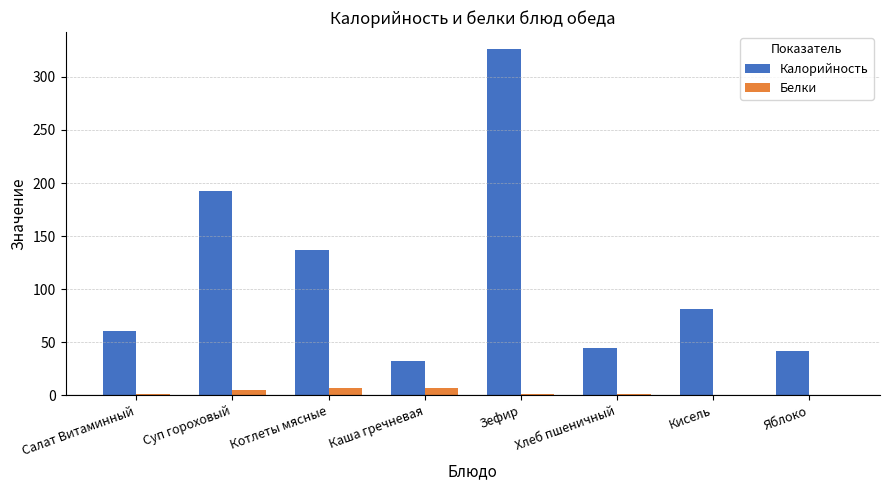

What is the maximum value shown in the chart?

326.0